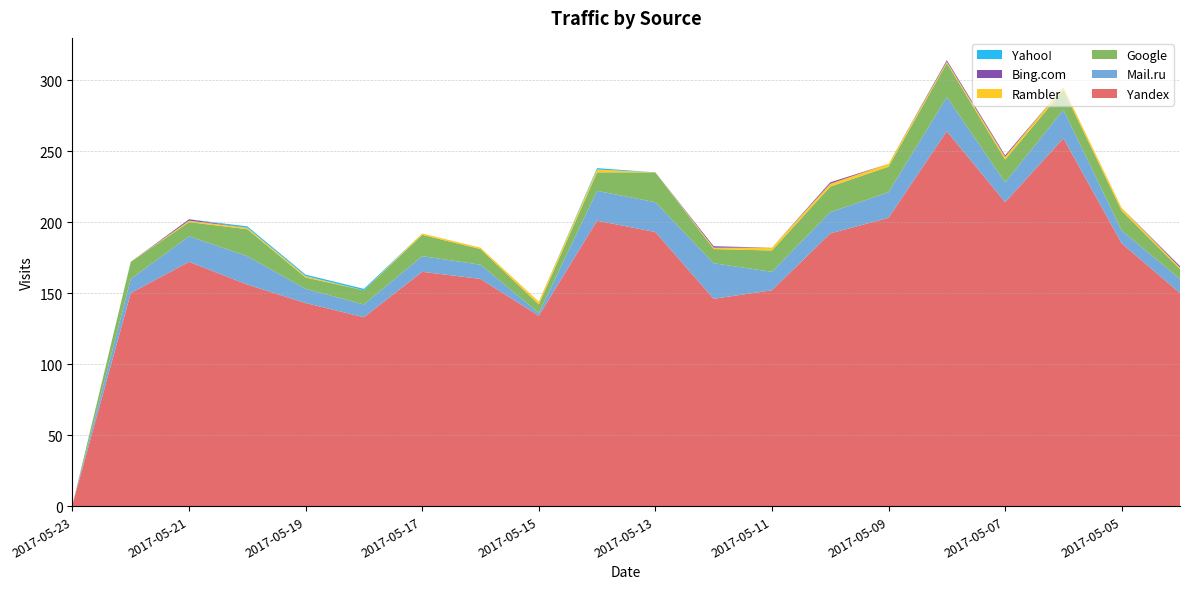

Reading right to left, transcribe all the data shown in this chart.

Yandex: 2017-05-04=150	2017-05-05=185	2017-05-06=259	2017-05-07=214	2017-05-08=264	2017-05-09=203	2017-05-10=192	2017-05-11=152	2017-05-12=146	2017-05-13=193	2017-05-14=201	2017-05-15=134	2017-05-16=160	2017-05-17=165	2017-05-18=133	2017-05-19=143	2017-05-20=156	2017-05-21=172	2017-05-22=150	2017-05-23=1
Mail.ru: 2017-05-04=10	2017-05-05=9	2017-05-06=20	2017-05-07=14	2017-05-08=24	2017-05-09=18	2017-05-10=15	2017-05-11=13	2017-05-12=25	2017-05-13=21	2017-05-14=21	2017-05-15=2	2017-05-16=10	2017-05-17=11	2017-05-18=9	2017-05-19=10	2017-05-20=20	2017-05-21=18	2017-05-22=10	2017-05-23=0
Google: 2017-05-04=7	2017-05-05=14	2017-05-06=14	2017-05-07=16	2017-05-08=24	2017-05-09=18	2017-05-10=18	2017-05-11=15	2017-05-12=10	2017-05-13=21	2017-05-14=13	2017-05-15=6	2017-05-16=11	2017-05-17=15	2017-05-18=10	2017-05-19=8	2017-05-20=19	2017-05-21=10	2017-05-22=12	2017-05-23=0
Rambler: 2017-05-04=1	2017-05-05=2	2017-05-06=2	2017-05-07=2	2017-05-08=1	2017-05-09=2	2017-05-10=2	2017-05-11=2	2017-05-12=1	2017-05-13=0	2017-05-14=2	2017-05-15=2	2017-05-16=1	2017-05-17=1	2017-05-18=0	2017-05-19=1	2017-05-20=1	2017-05-21=1	2017-05-22=0	2017-05-23=0
Bing.com: 2017-05-04=1	2017-05-05=0	2017-05-06=0	2017-05-07=1	2017-05-08=1	2017-05-09=0	2017-05-10=1	2017-05-11=0	2017-05-12=1	2017-05-13=0	2017-05-14=0	2017-05-15=0	2017-05-16=0	2017-05-17=0	2017-05-18=0	2017-05-19=0	2017-05-20=0	2017-05-21=1	2017-05-22=0	2017-05-23=0
Yahoo!: 2017-05-04=0	2017-05-05=0	2017-05-06=0	2017-05-07=0	2017-05-08=0	2017-05-09=0	2017-05-10=0	2017-05-11=0	2017-05-12=0	2017-05-13=0	2017-05-14=1	2017-05-15=0	2017-05-16=0	2017-05-17=0	2017-05-18=1	2017-05-19=1	2017-05-20=1	2017-05-21=0	2017-05-22=0	2017-05-23=0